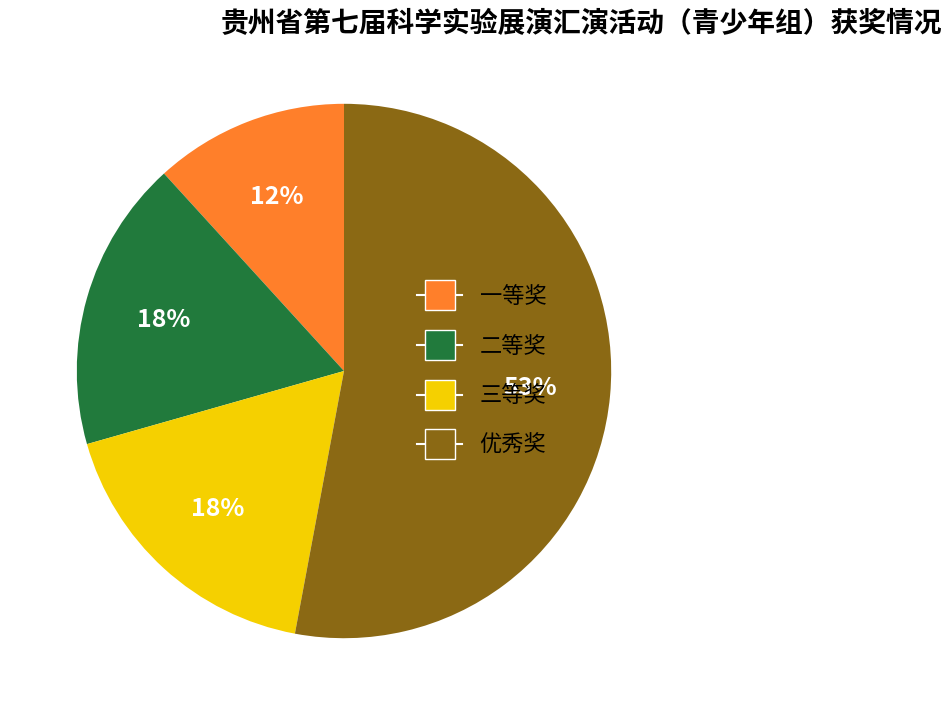

Is there a majority slice in this chart?

Yes